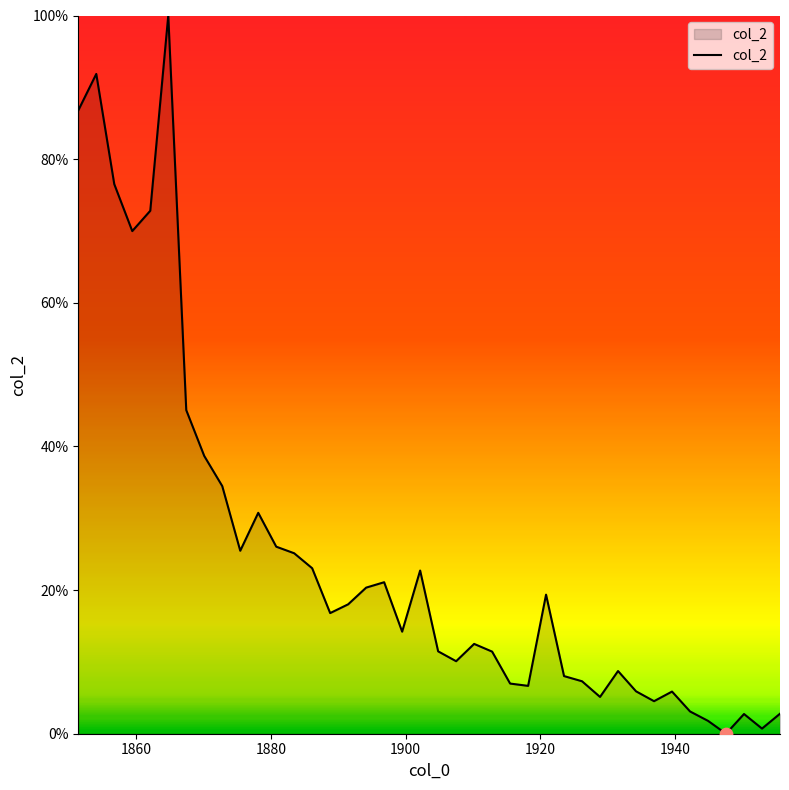

What is the difference between the maximum and minimum values?

100.0